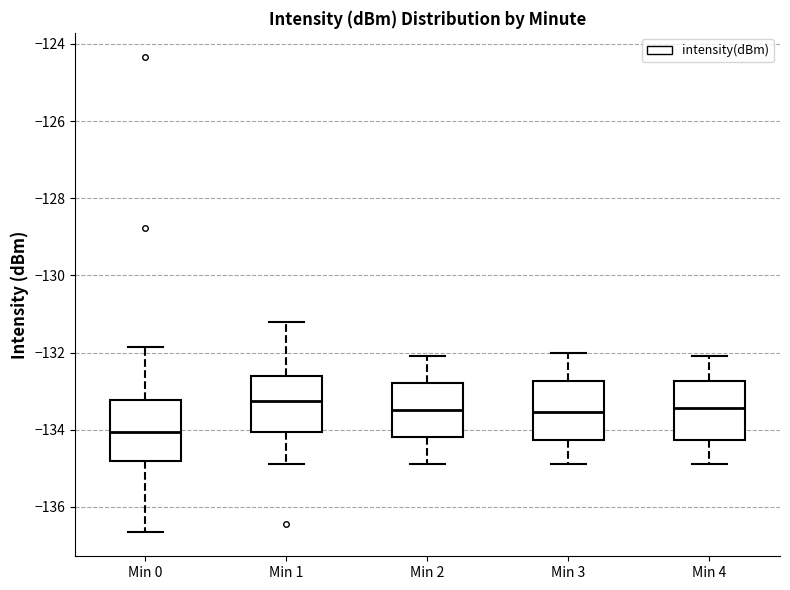

Which box has the lowest median line?

Min 0